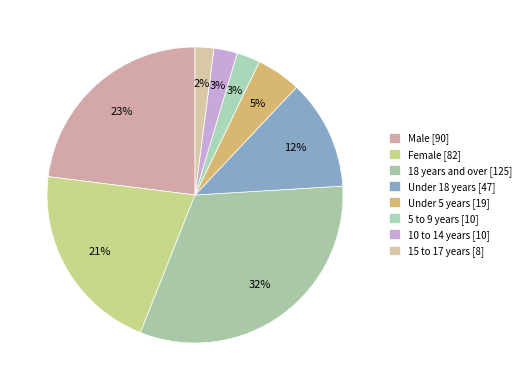

Is there a majority slice in this chart?

No